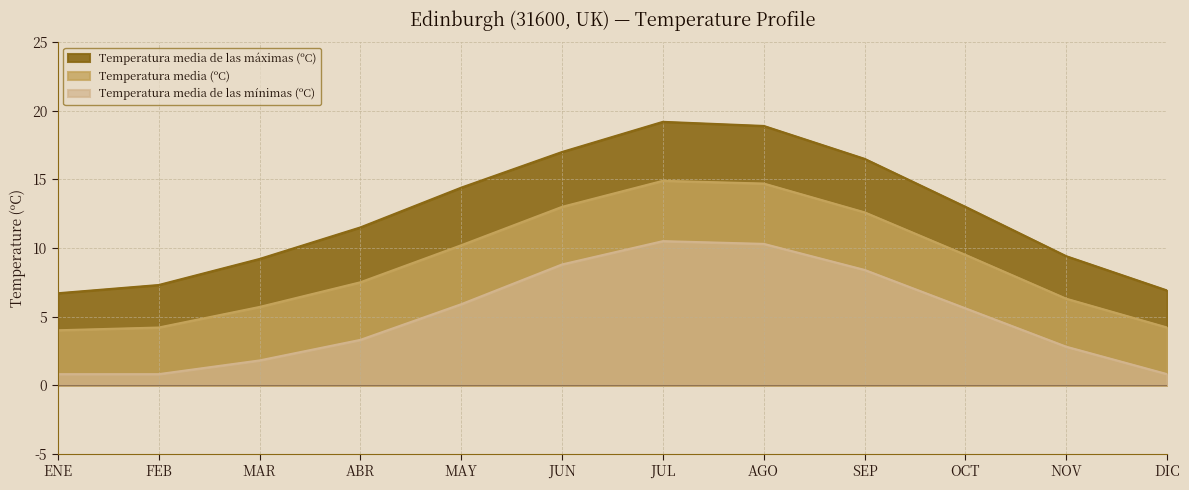

At how many categories does at least one series exceed 6?

12